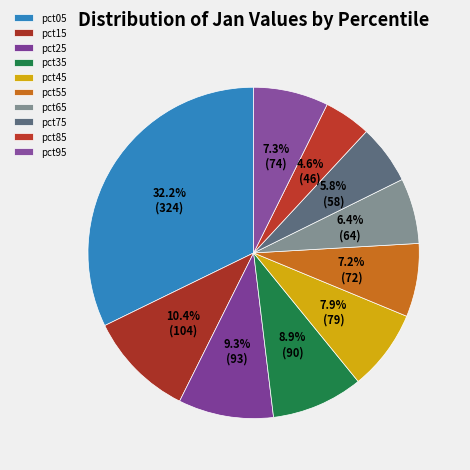

What is the smallest slice in the pie chart?

pct85